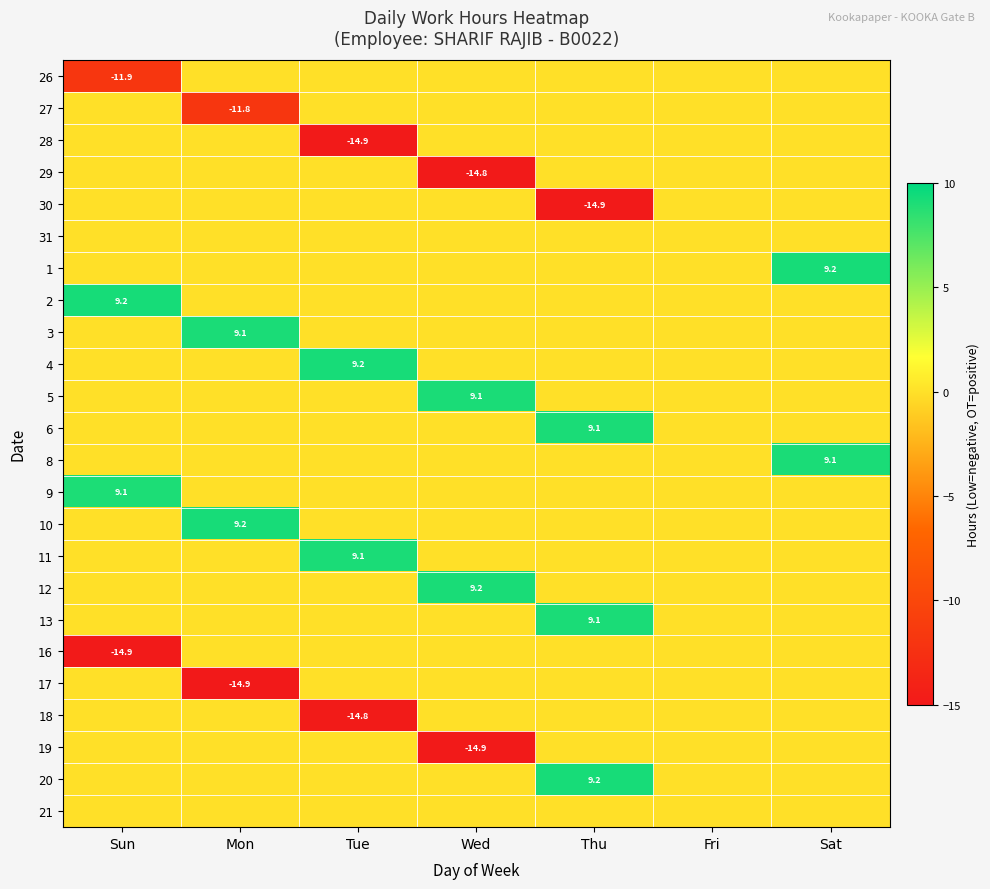

What is the smallest value displayed?

-14.9